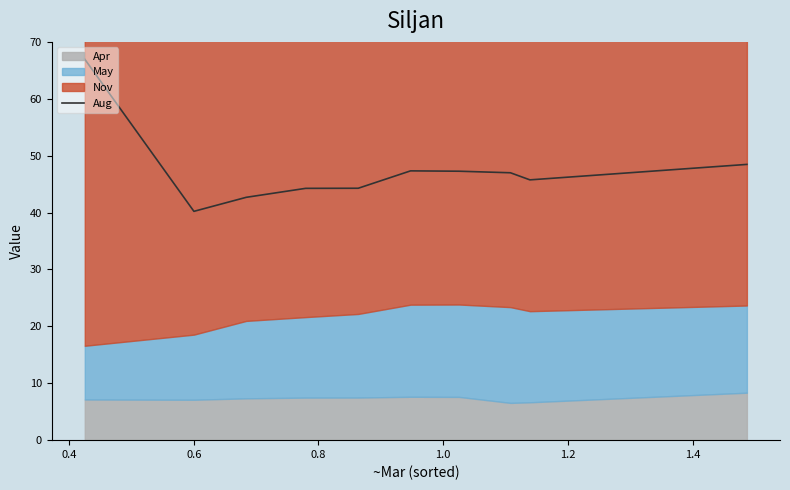

What is the highest value of the Aug series?

67.0